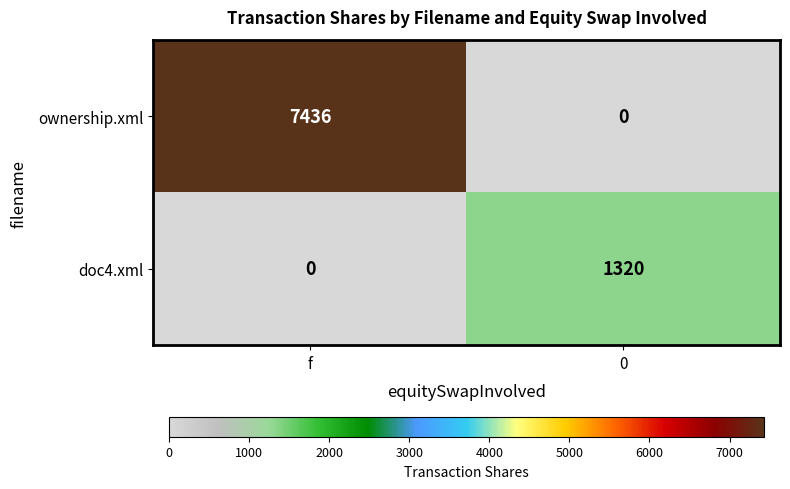

What is the total value across all series at f?

7436